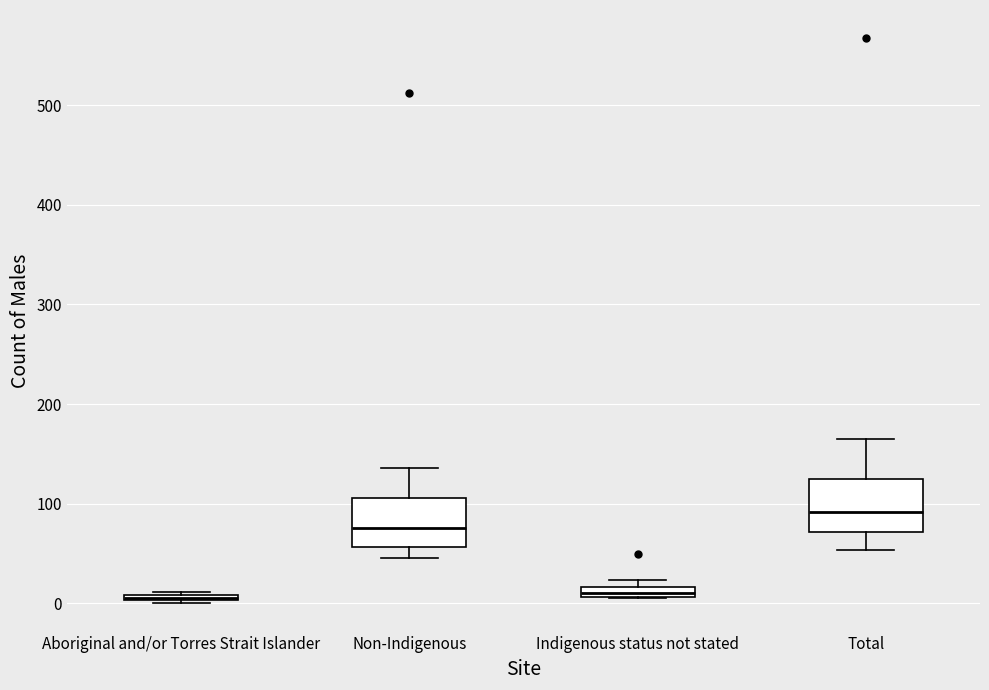

Which box's median line is the highest?

Total